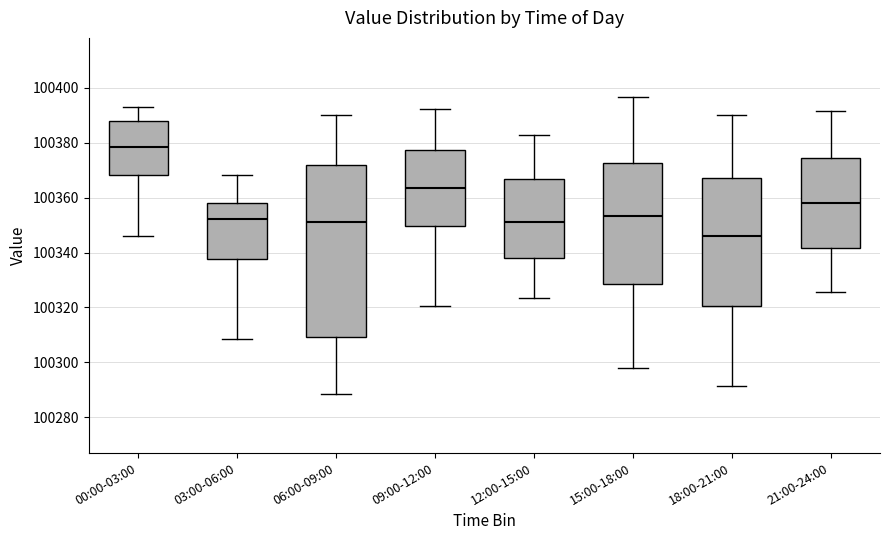

Where does the median line of the box for 18:00-21:00 sit on the y-axis? The values are not printed on the chart, so give them approximately, as read against the axis.

100346